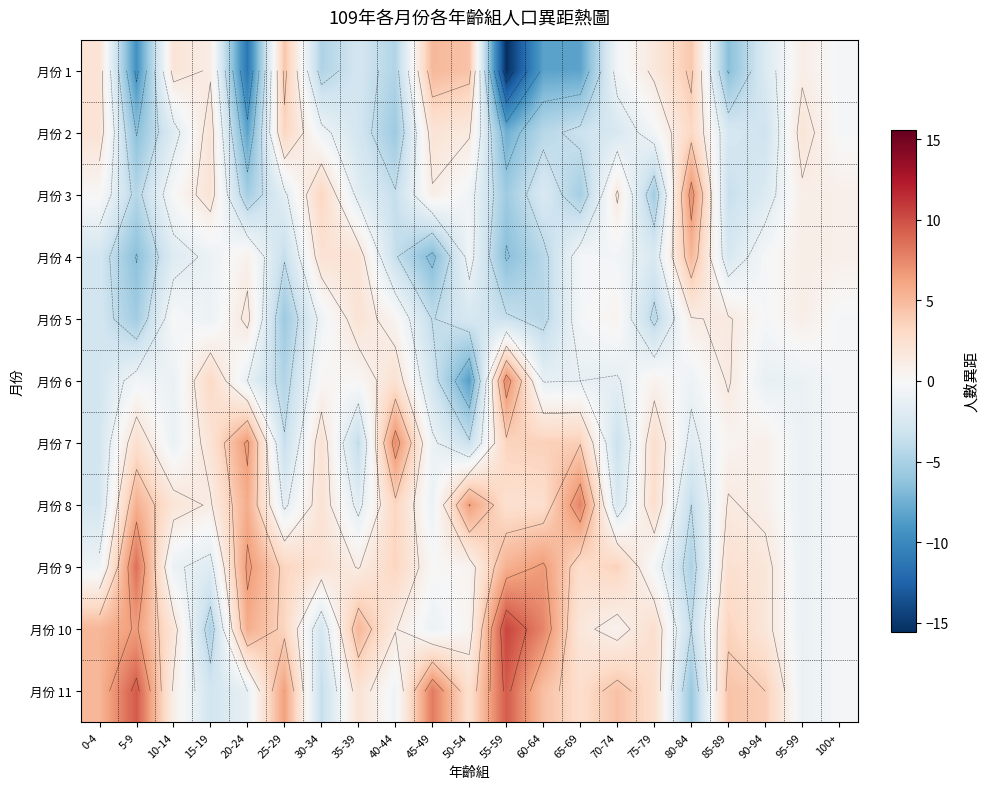

True or false: 月份 2 has a value of -7.4 at 60-64.

False